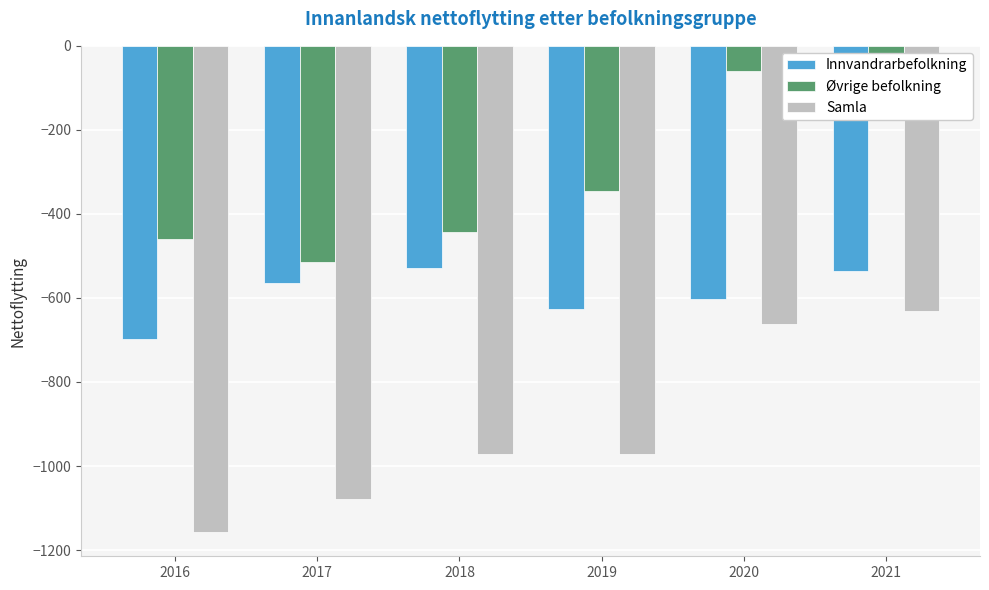

How many values in the Samla series exceed -971?

2